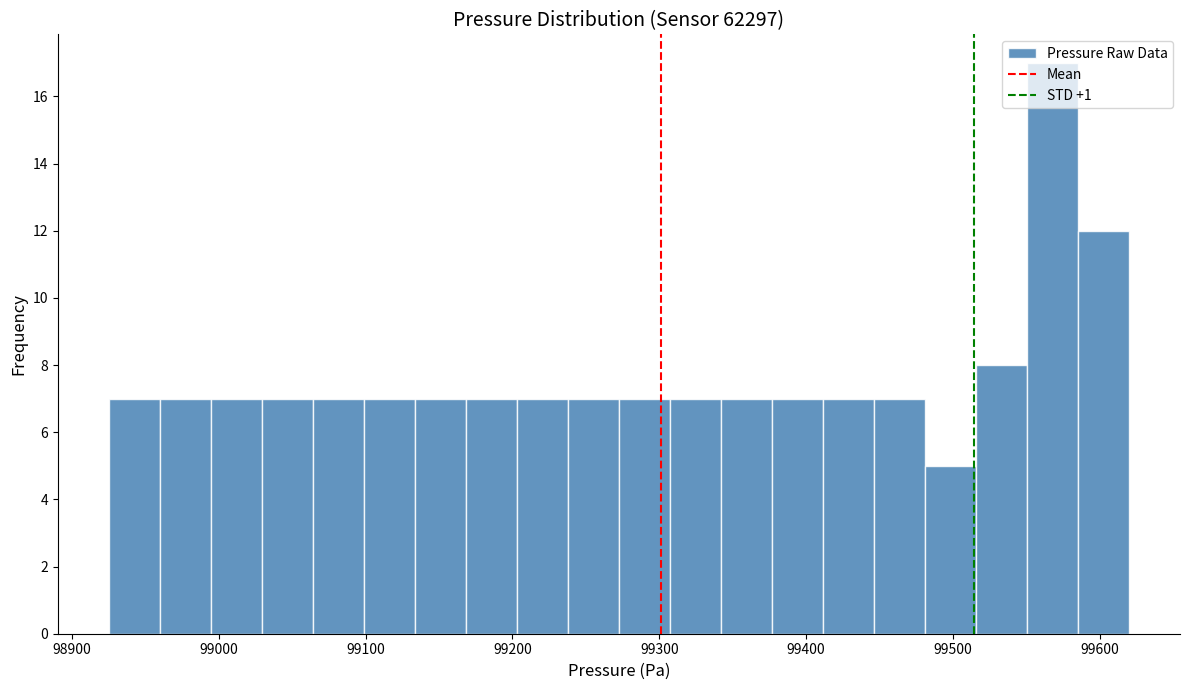

Read against the x-axis, roughly where is the centre of the tallest bar?

99570